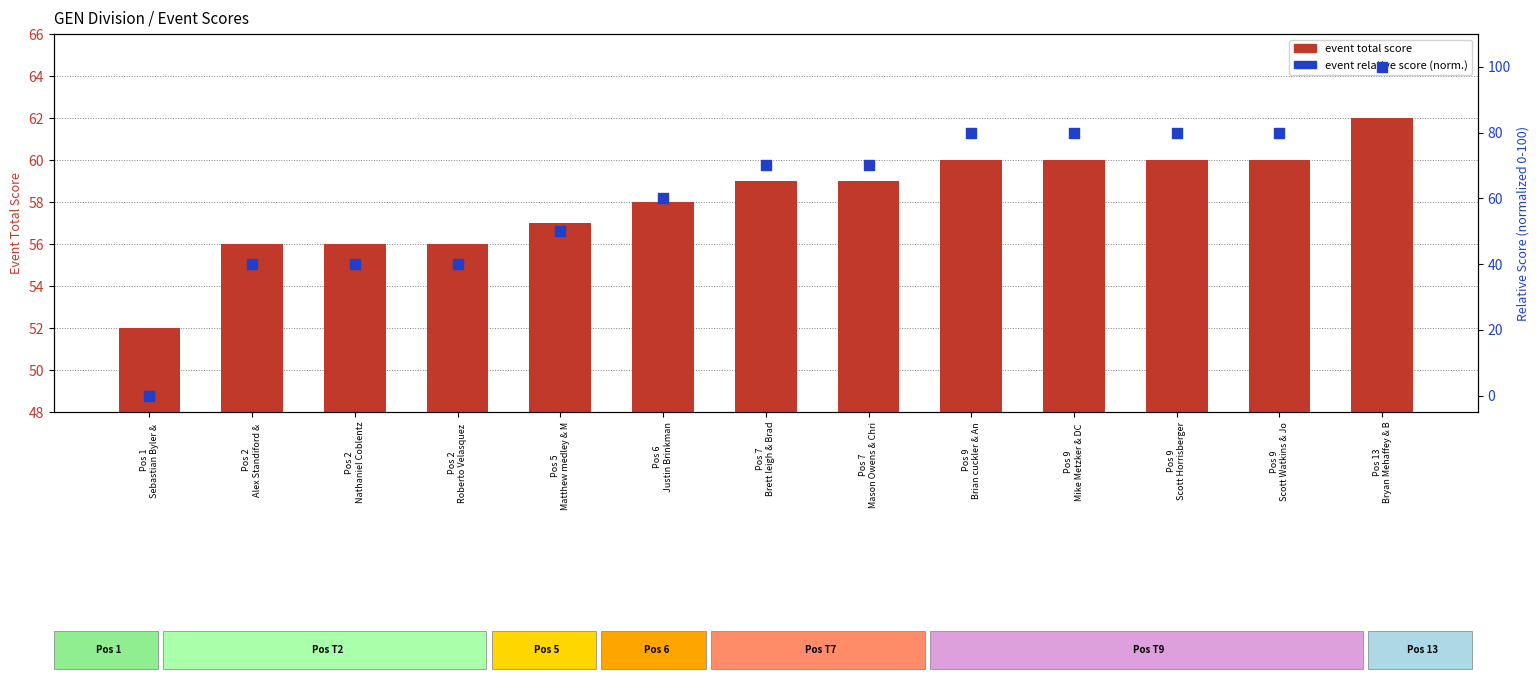

Which series has the largest total across all categories?

event relative score (normalized)